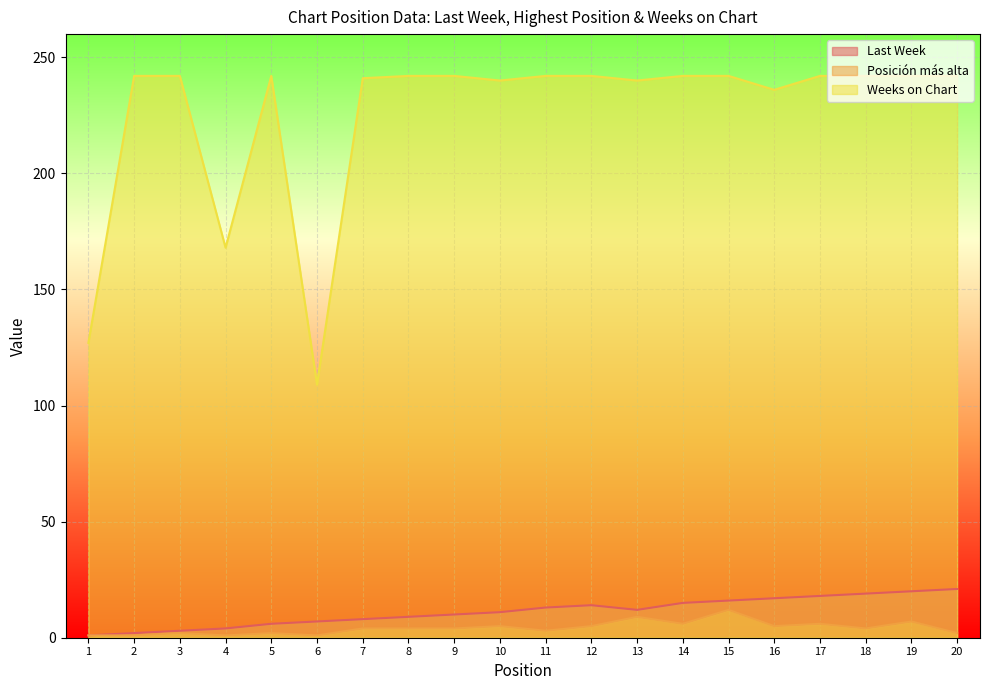

Rank the series at 9 from highest to lowest value.

Weeks on Chart, Last Week, Posición más alta